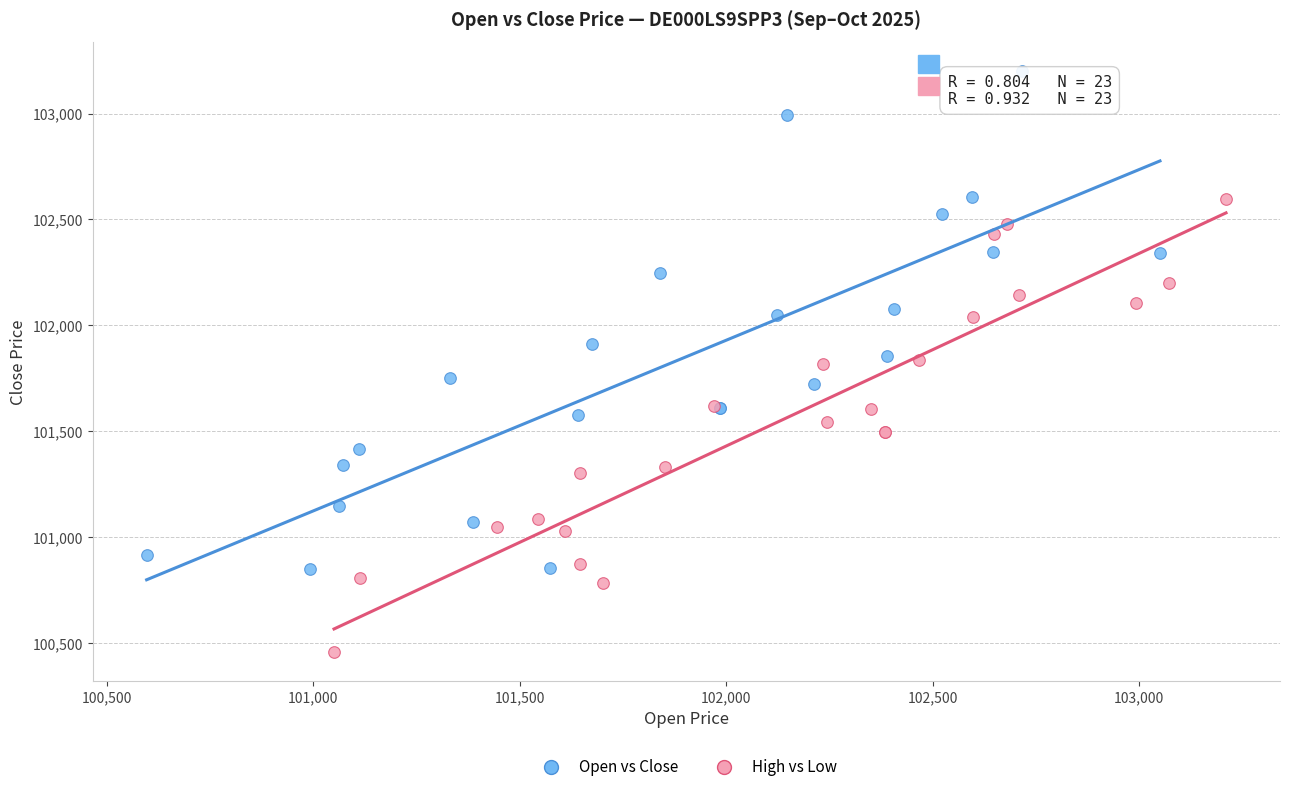

Which series reaches the minimum Y coordinate?

High vs Low